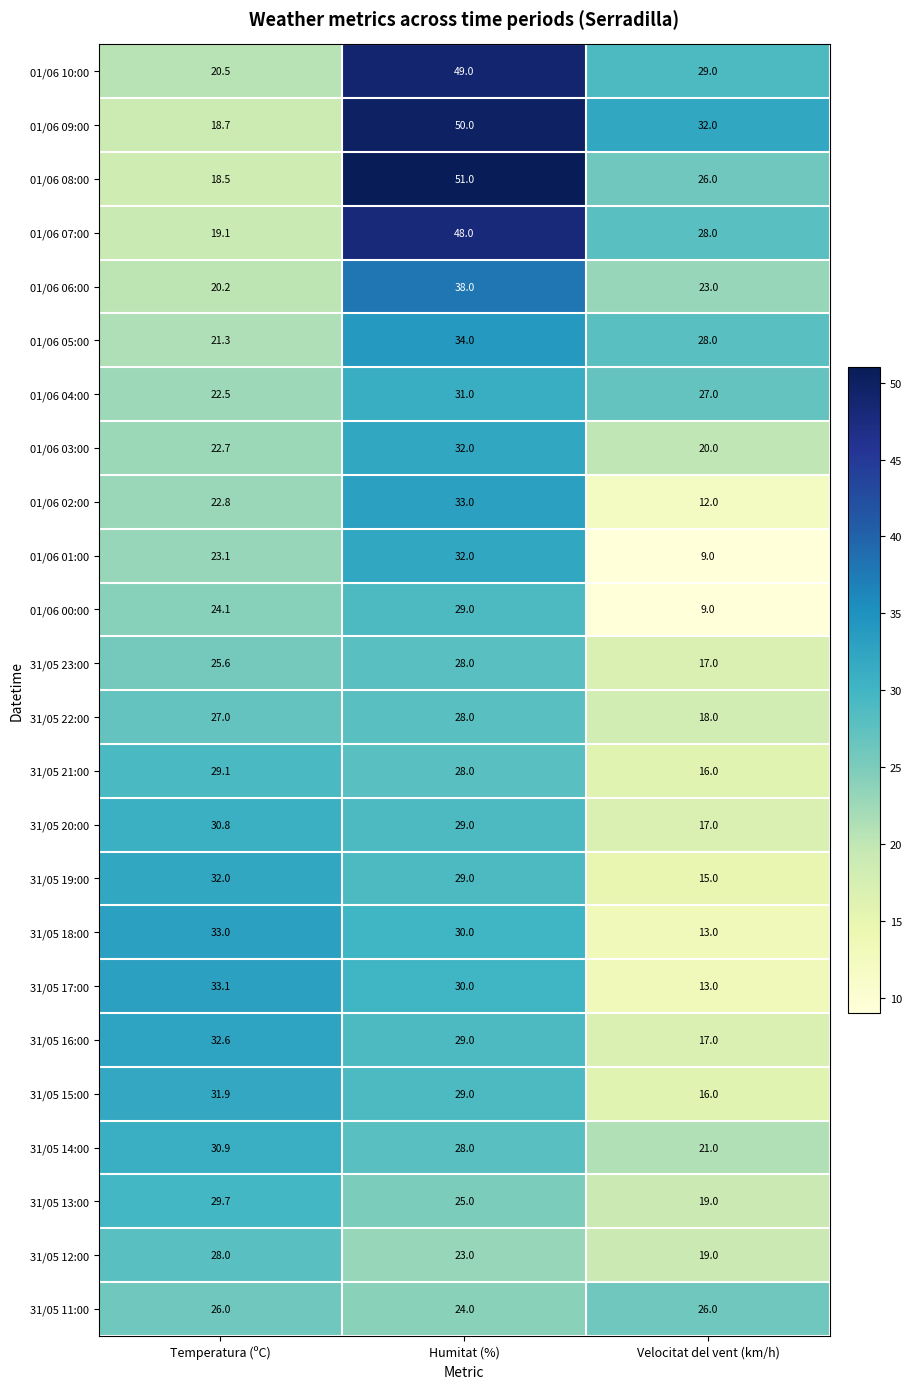

Rank the categories by 31/05 16:00 value from highest to lowest.

Temperatura (ºC), Humitat (%), Velocitat del vent (km/h)